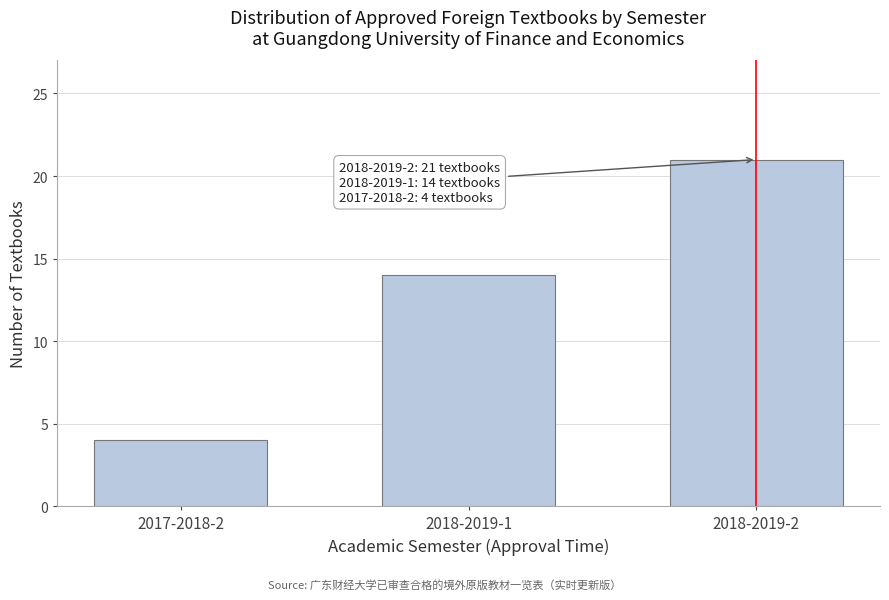

Reading left to right, transcribe all the data shown in this chart.

4	14	21